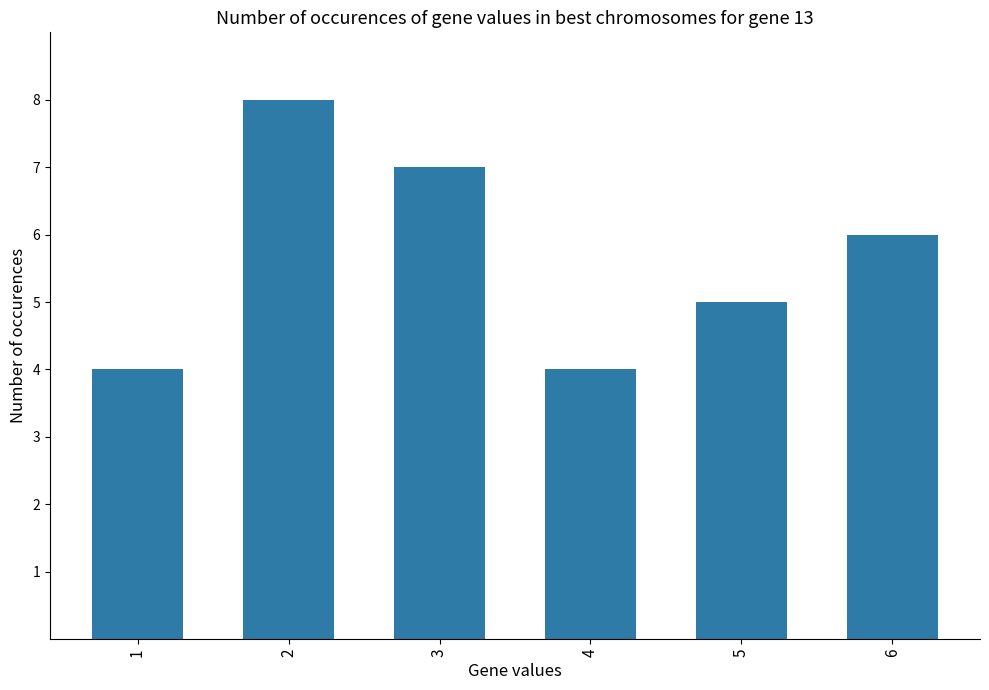

Is it true that the value at 1 is 6?

False